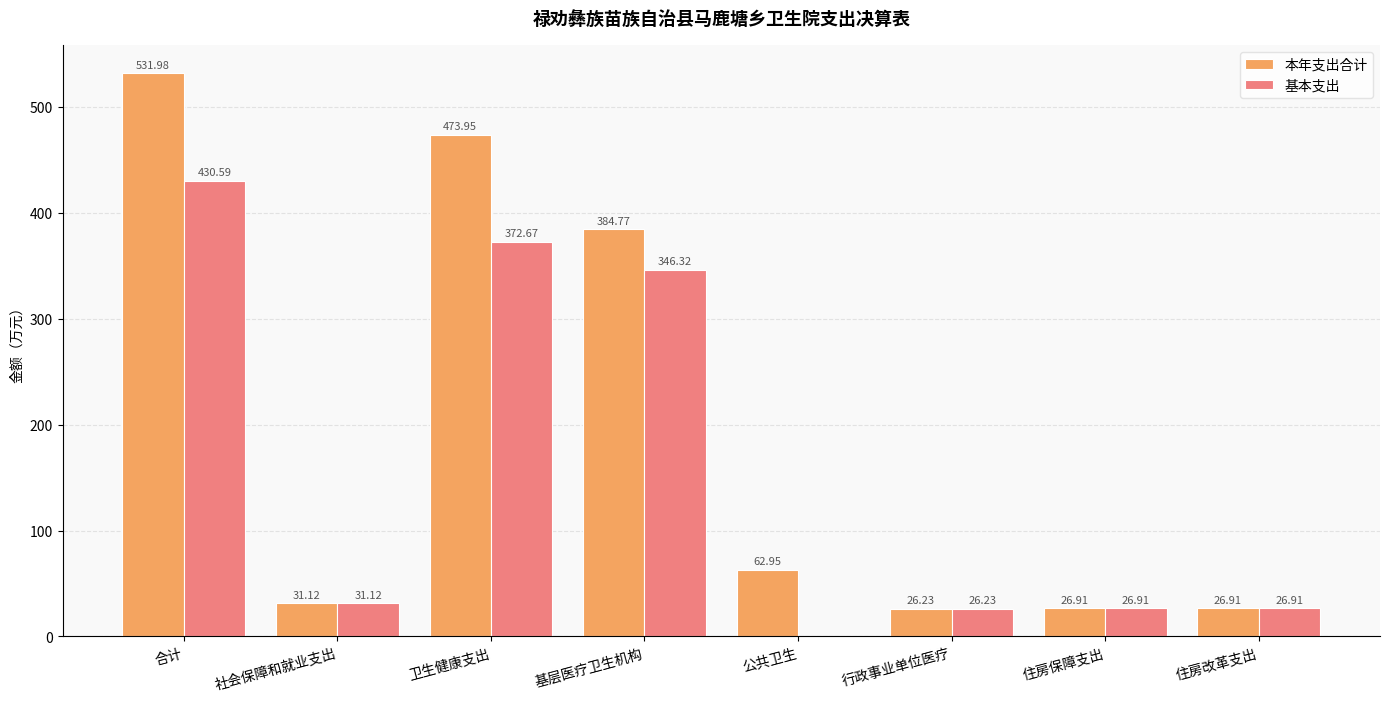

At which category is the sum across all series the highest?

合计